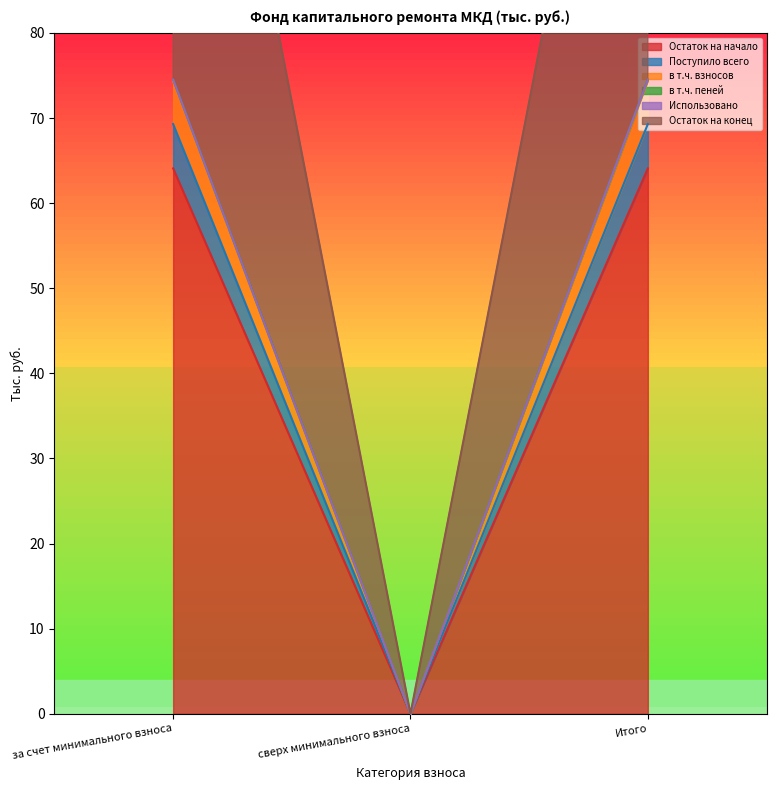

Between за счет минимального взноса and сверх минимального взноса, which is larger?

за счет минимального взноса